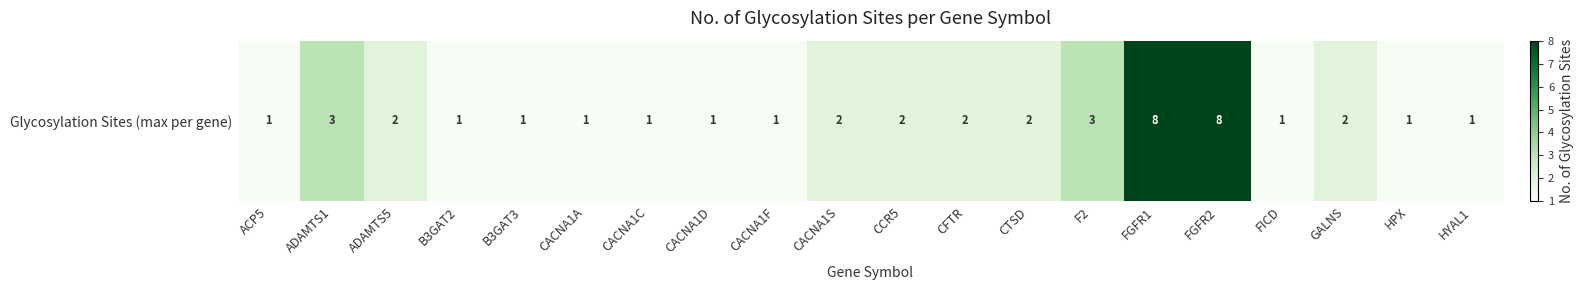

The value at B3GAT2 is 1. True or false?

True